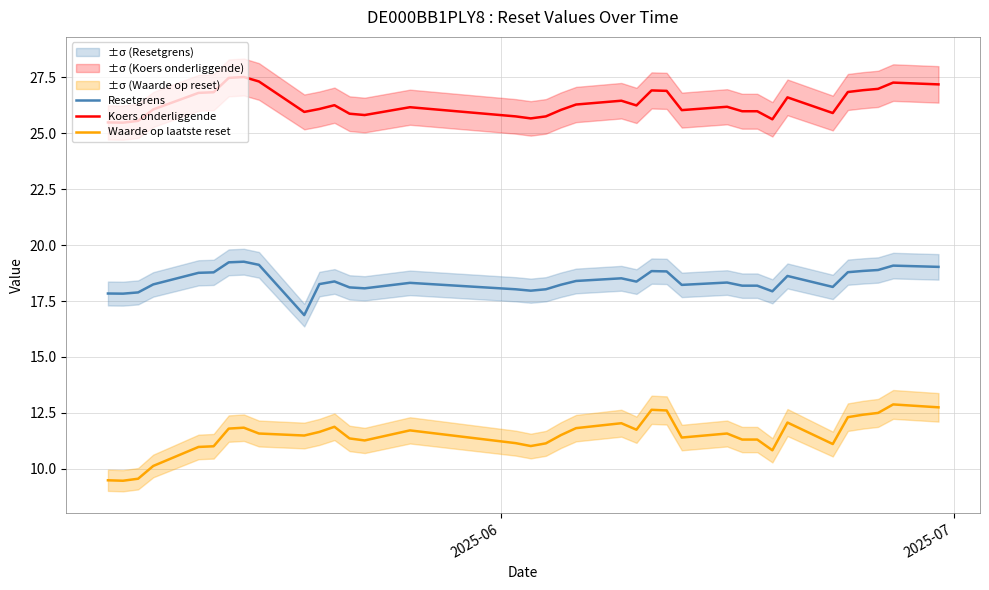

What is the difference between the maximum and minimum values in the Resetgrens series?

2.4